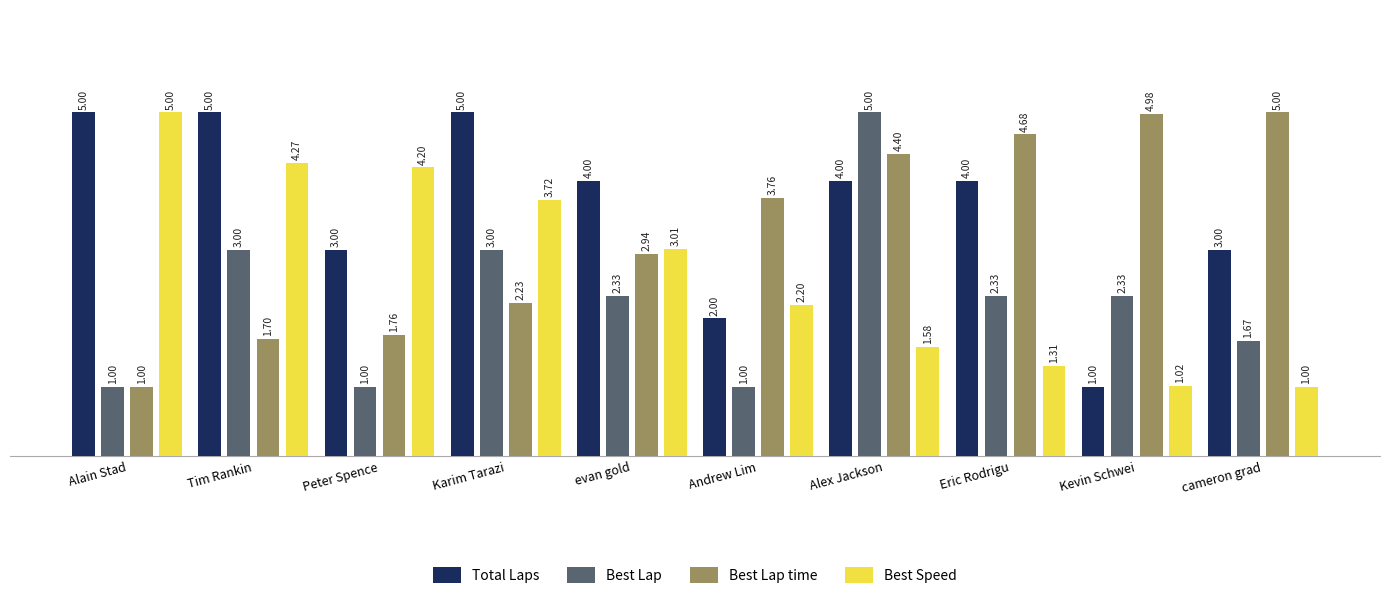

What is the label of the 9th bar from the left?

Kevin Schwei